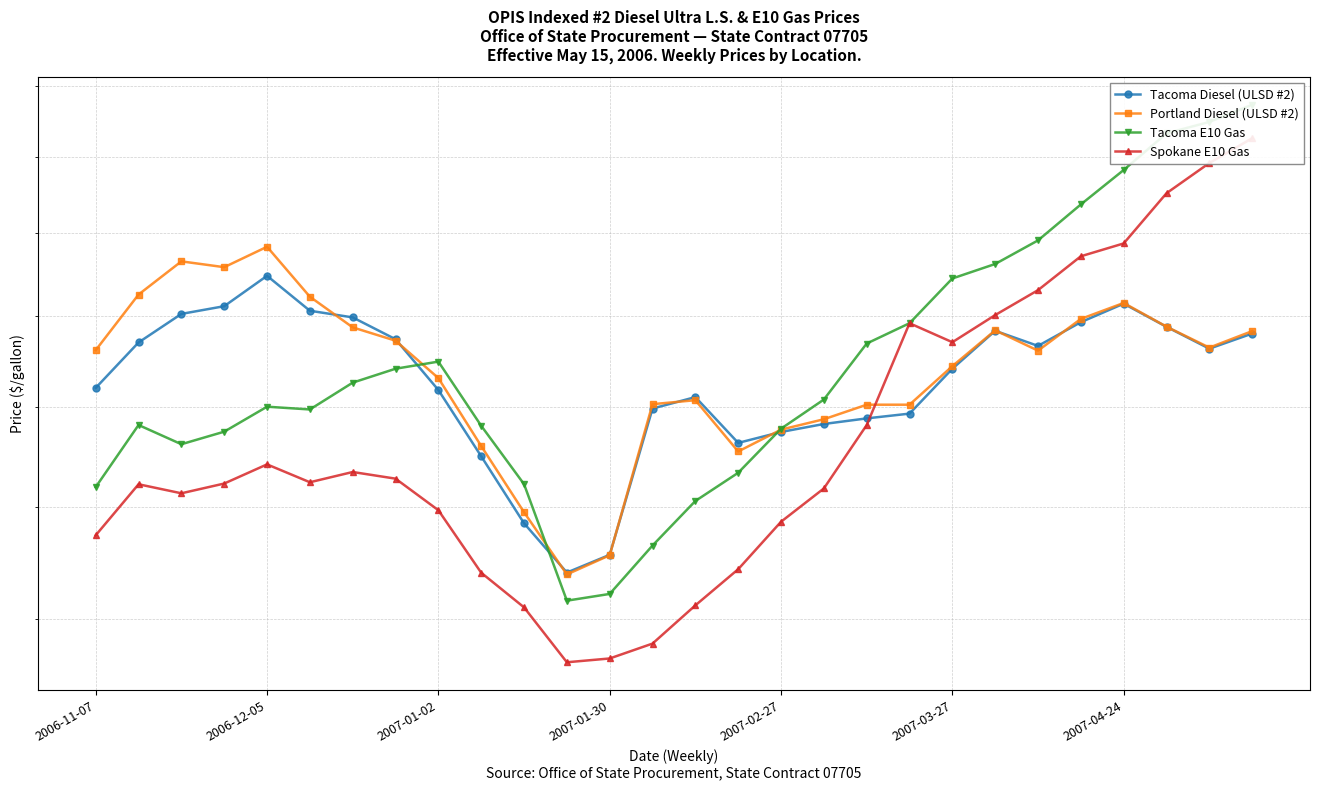

Read the Portland Diesel (ULSD #2) value at 2007-01-30.

1.7